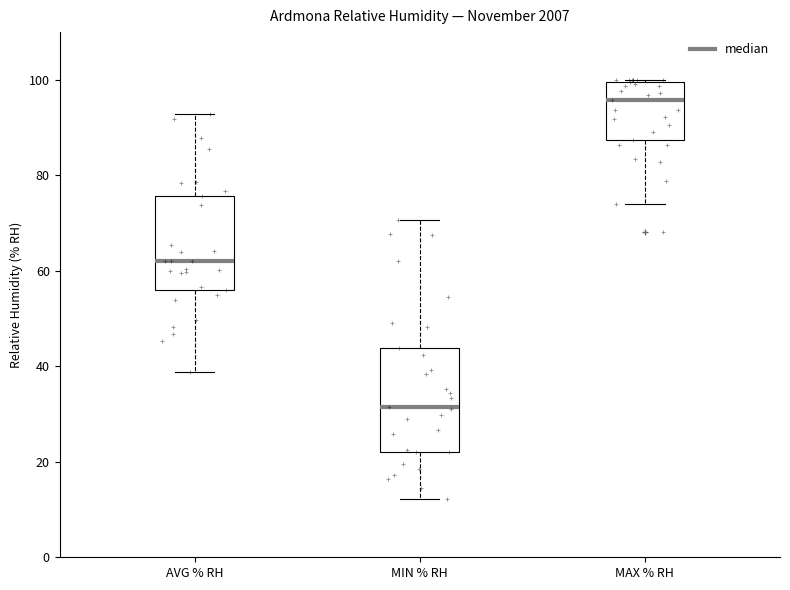

Which box's median line is the highest?

MAX % RH